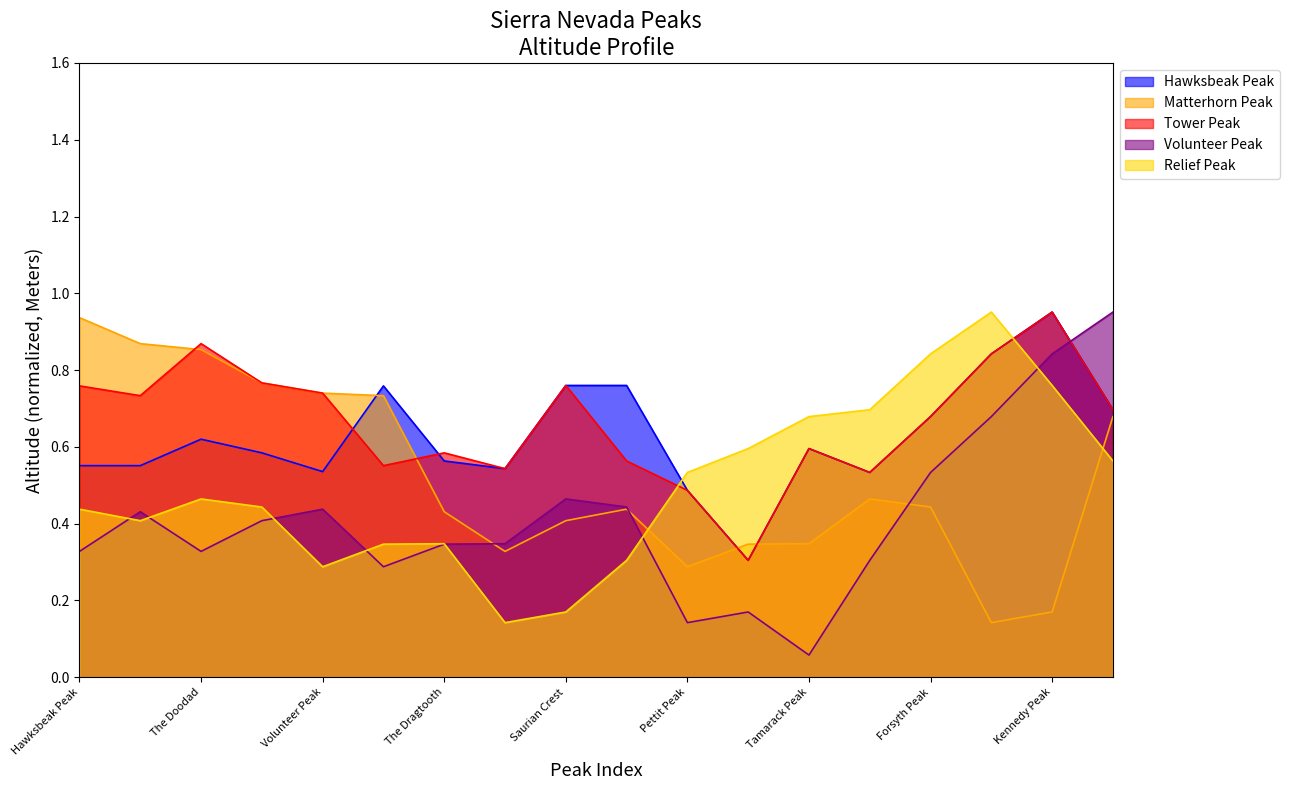

What is the sum of all Relief Peak values?

9.0